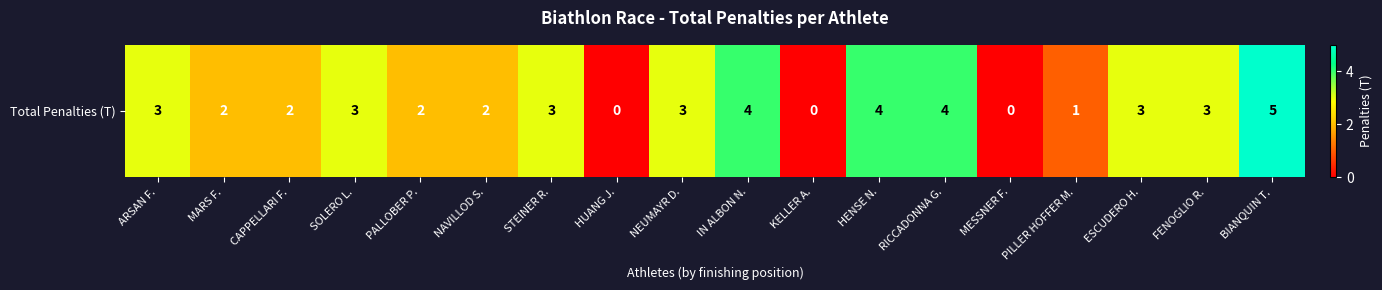

How many values are above zero?

15